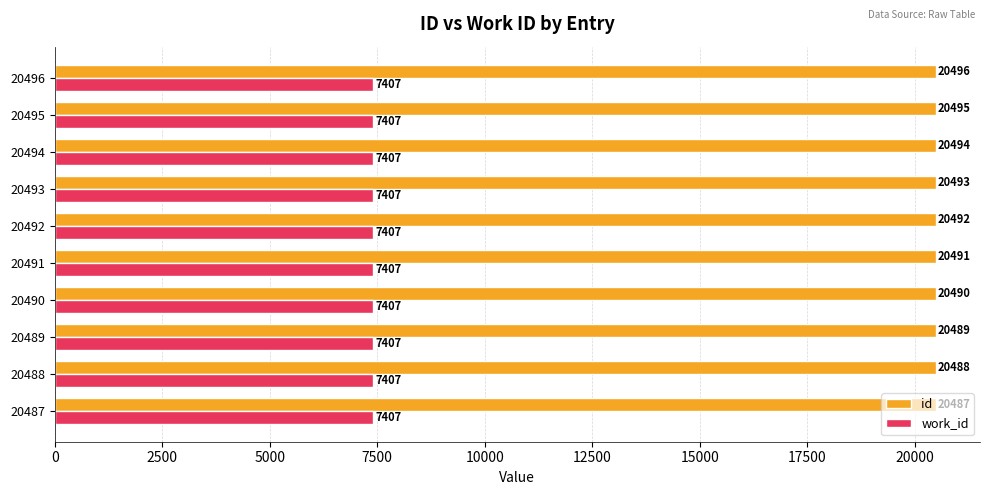

Is it true that work_id equals 2445 at 20489?

False